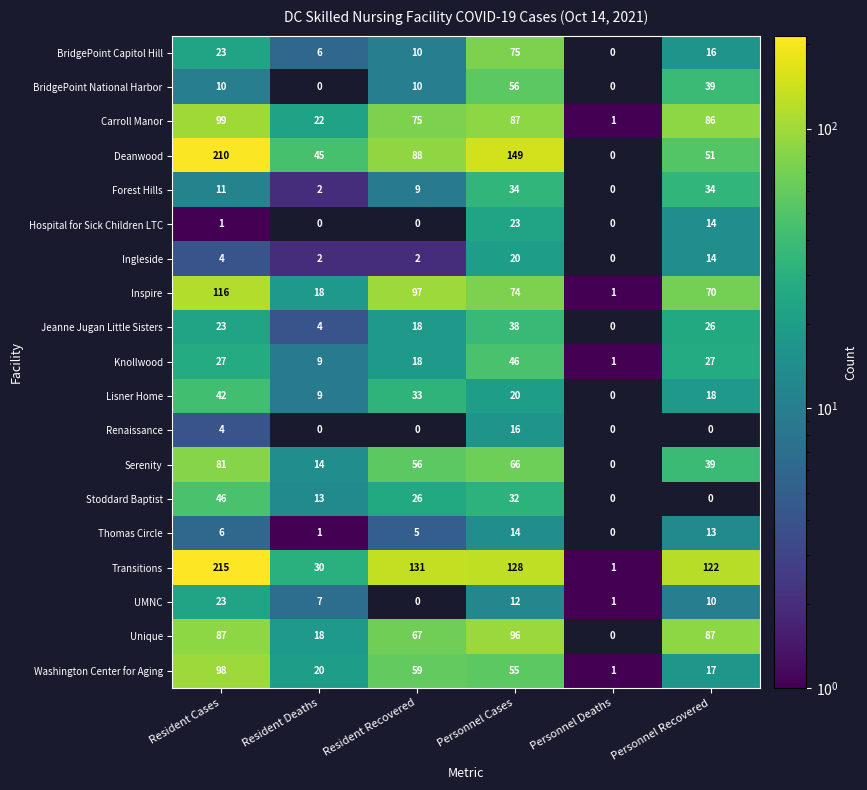

Is it true that BridgePoint Capitol Hill equals 18 at Resident Recovered?

False